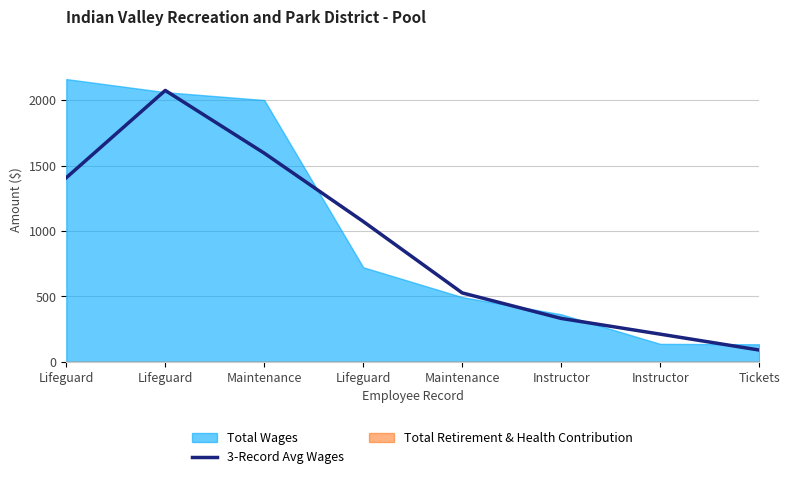

True or false: the data shows 1406.7 at Lifeguard.

True